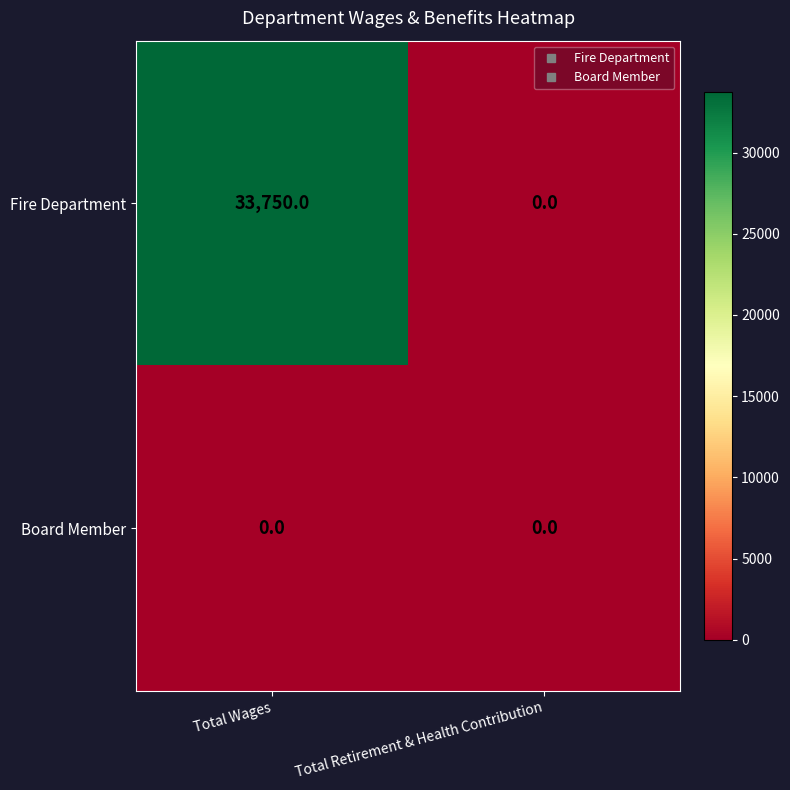

How many data points does each series have?

2